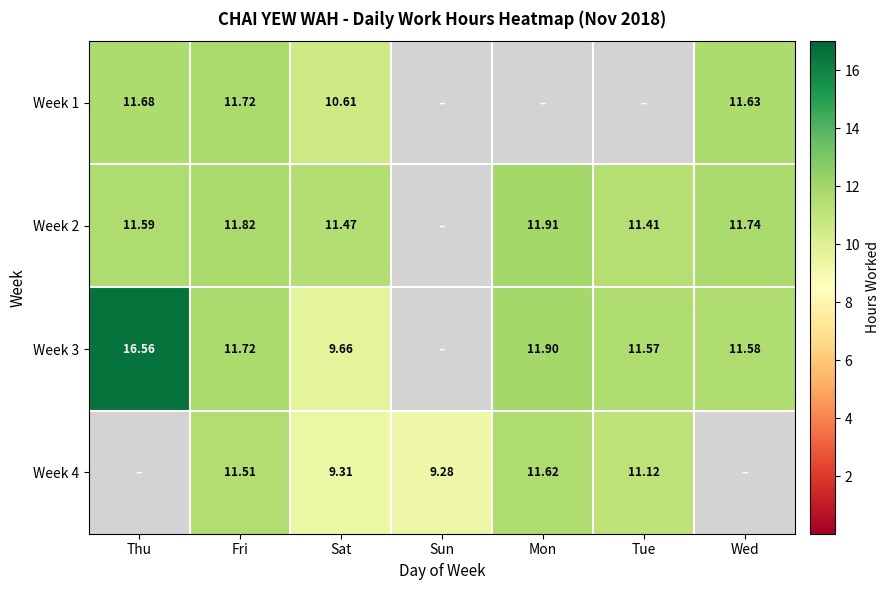

The Week 4 series shows 14.8 at Sat. True or false?

False